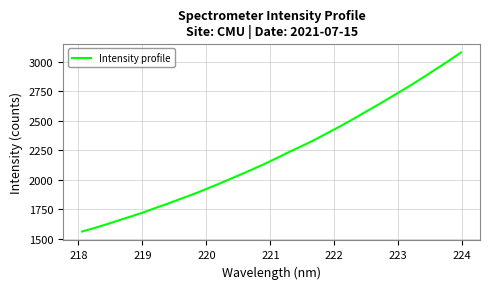

How many values are below 2189?

16